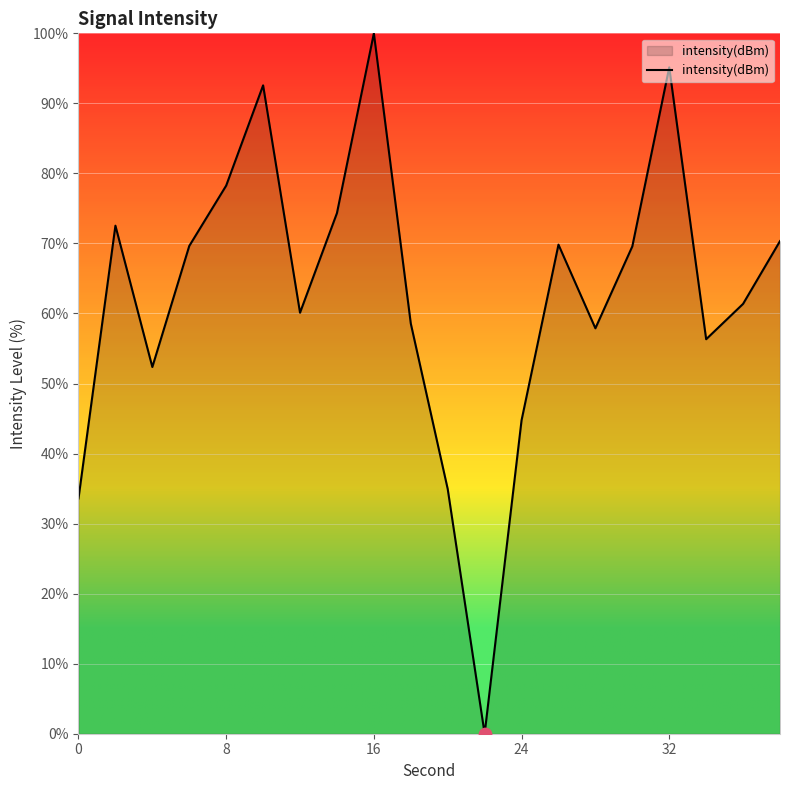

What is the difference between the maximum and minimum values?

100.0